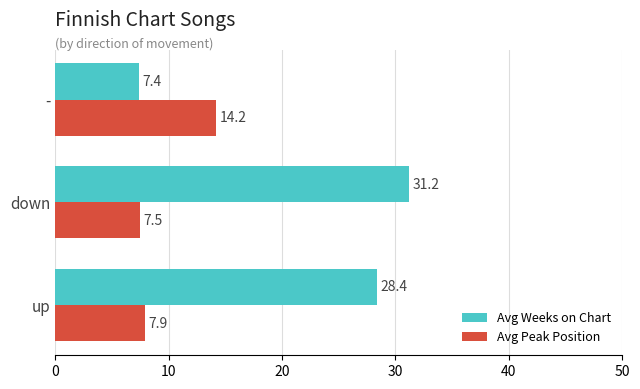

Which series changed the most between up and down?

Avg Weeks on Chart